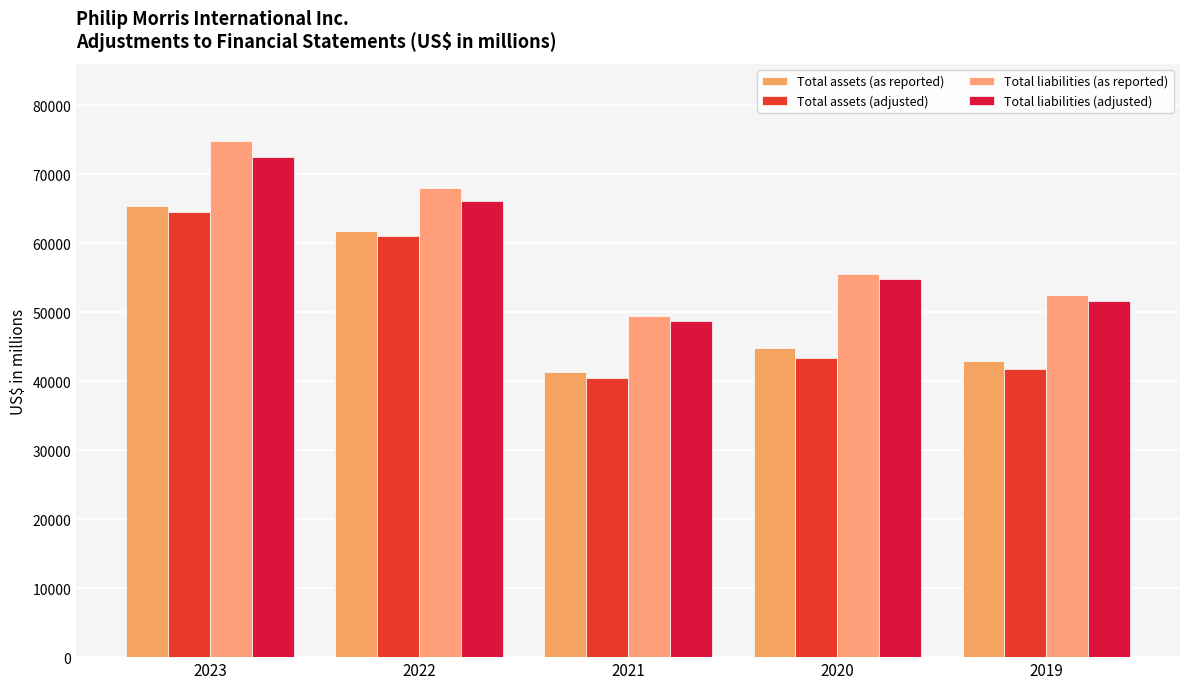

What is the difference between the Total assets (adjusted) values at 2022 and 2023?

3412